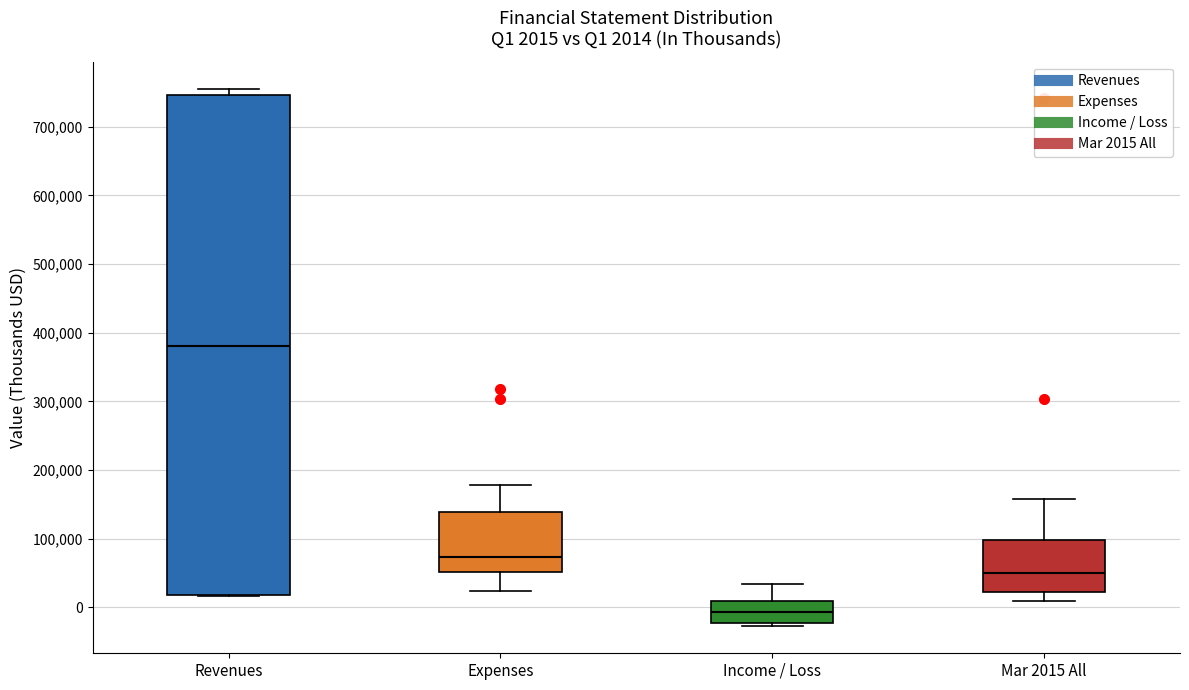

Comparing the boxes themselves (not the whiskers), which one is the tallest?

Revenues